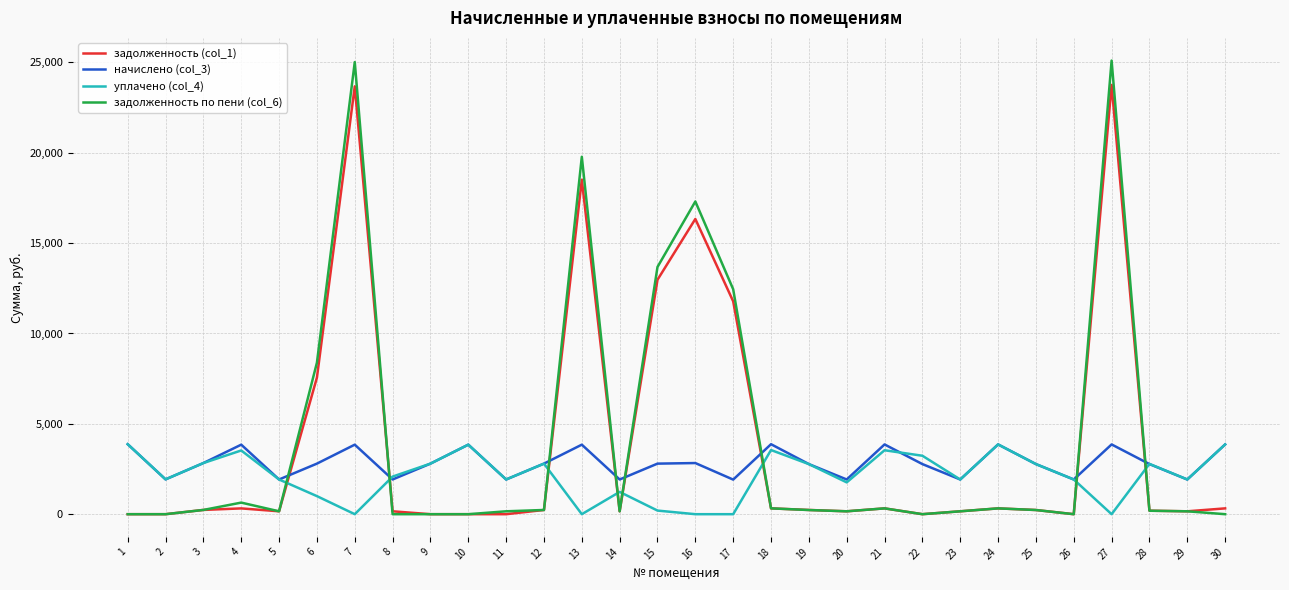

What is the lowest value of the начислено (col_3) series?

1914.4